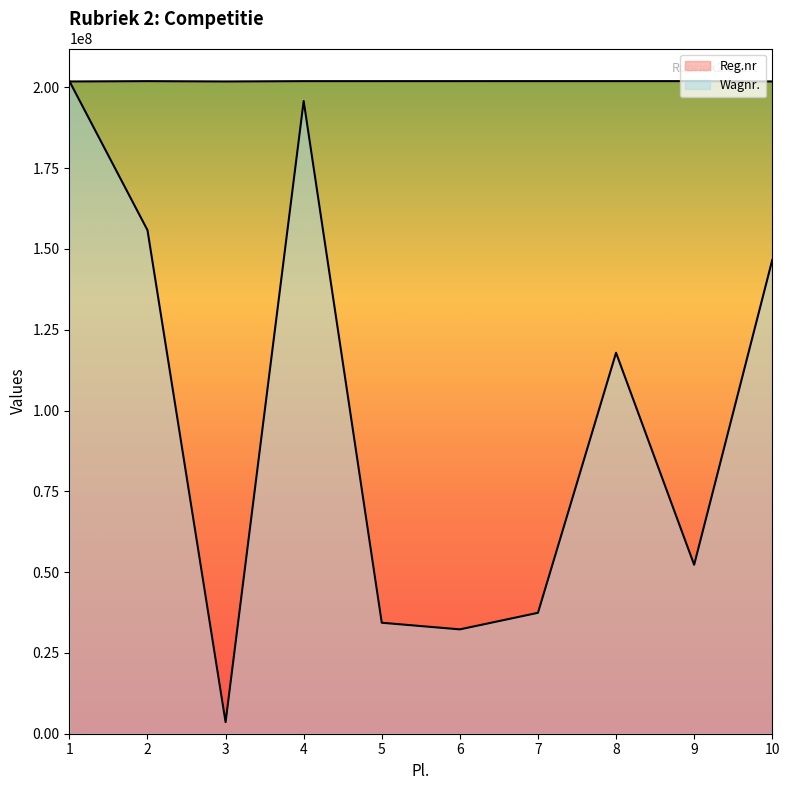

What is the maximum value shown in the chart?

201907654.0